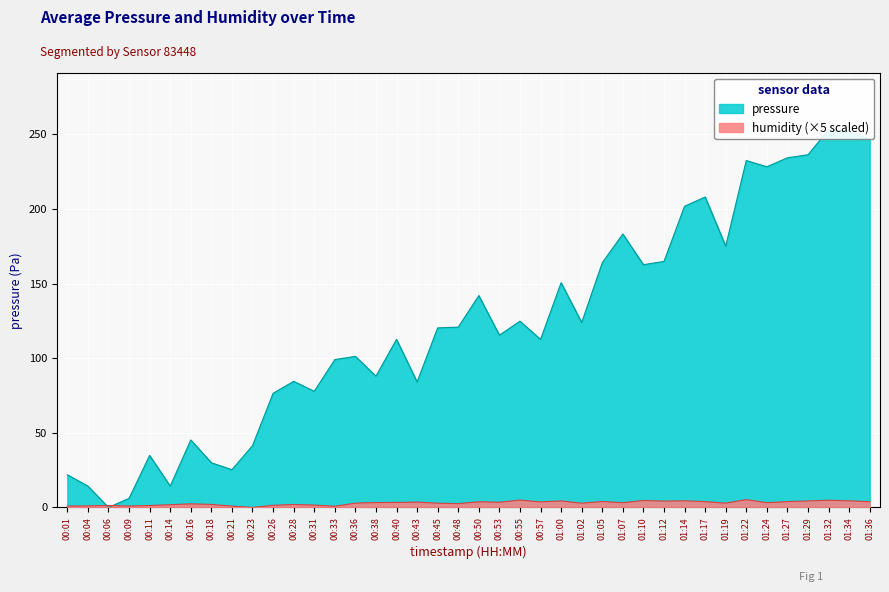

At which label does humidity first exceed 3?

00:38